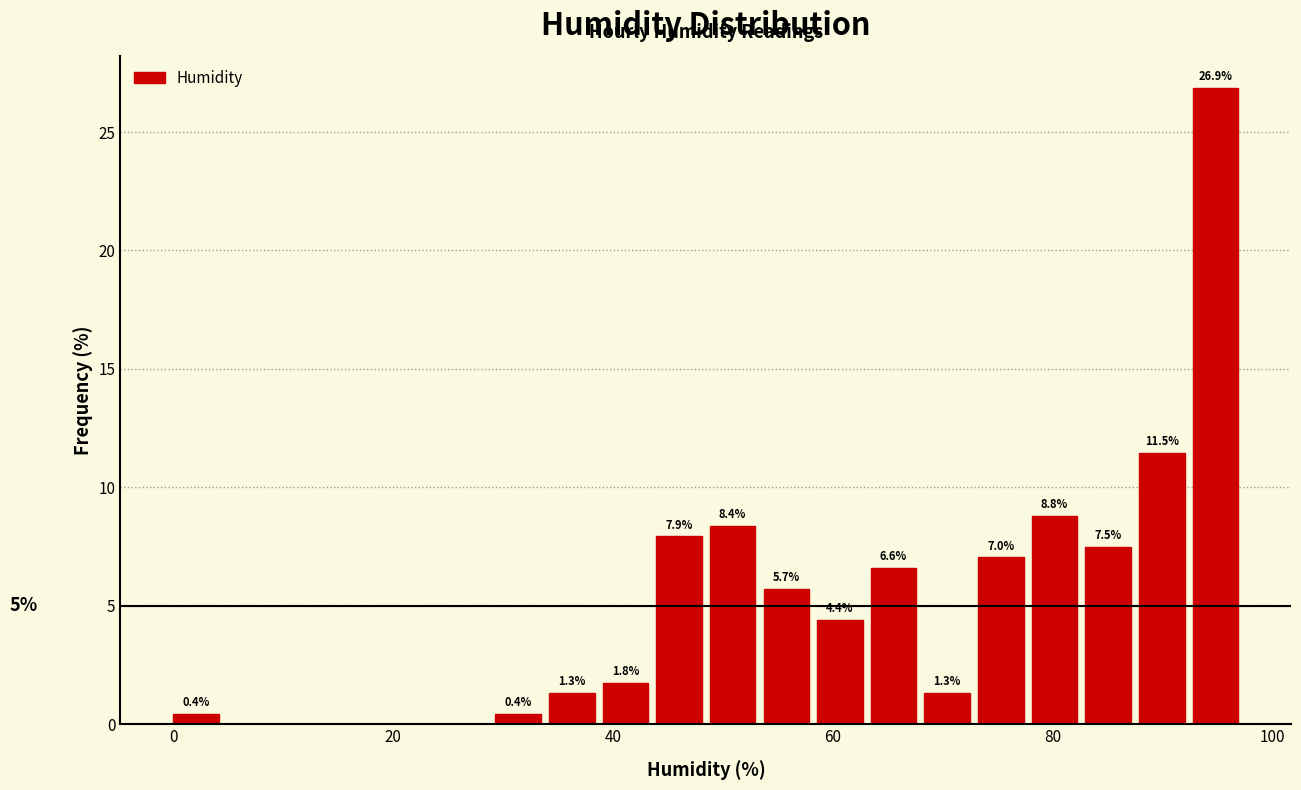

Around what value on the x-axis is the tallest bar? Give the approximate position of its centre, as read against the axis.

94